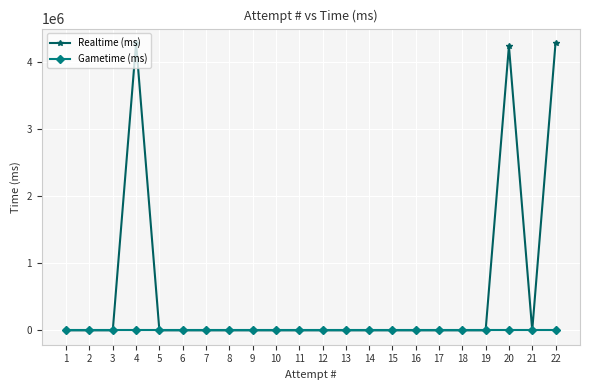

Where is Realtime (ms) nearest to the value 2143816?

20